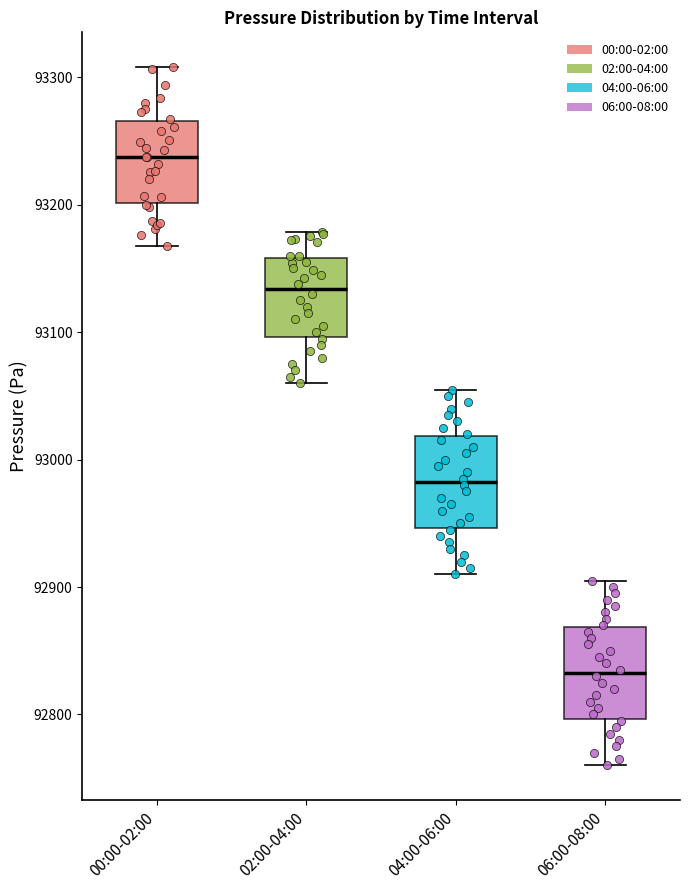

Which box's median line is the highest?

00:00-02:00